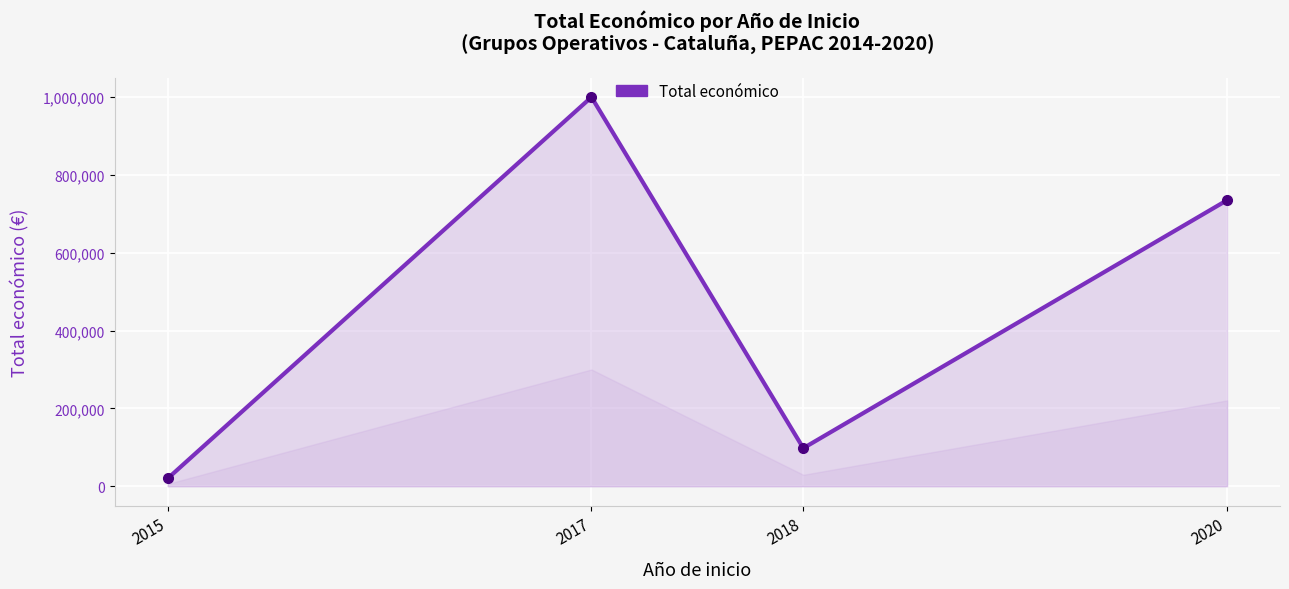

List the labels in order of value, smallest first.

2015, 2018, 2020, 2017